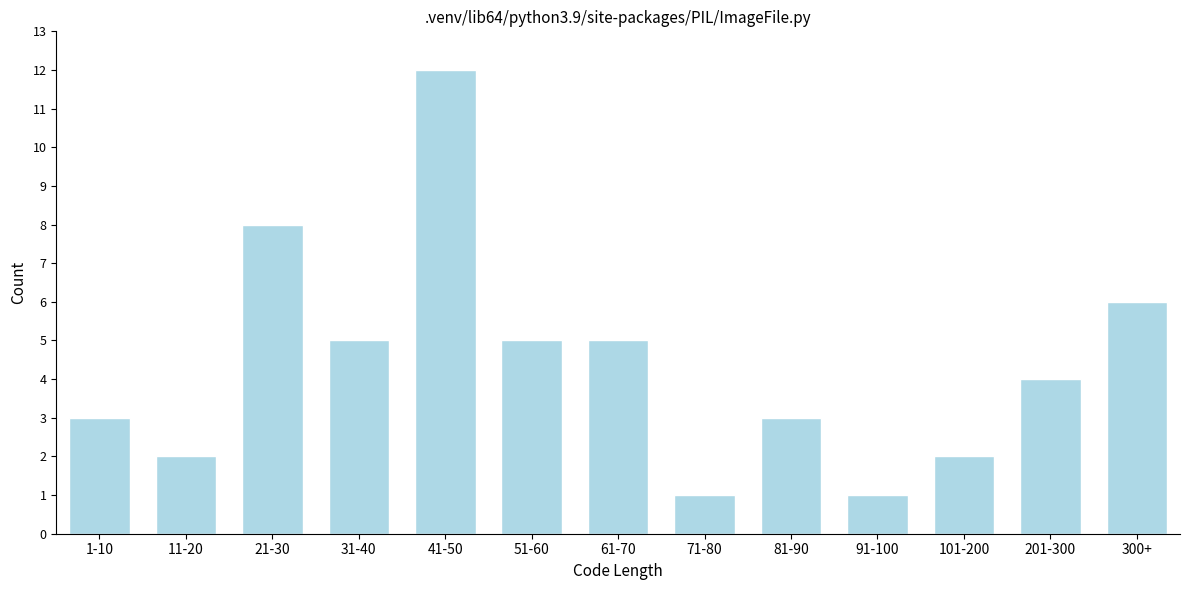

Reading left to right, list all the values displayed in this chart.

3	2	8	5	12	5	5	1	3	1	2	4	6